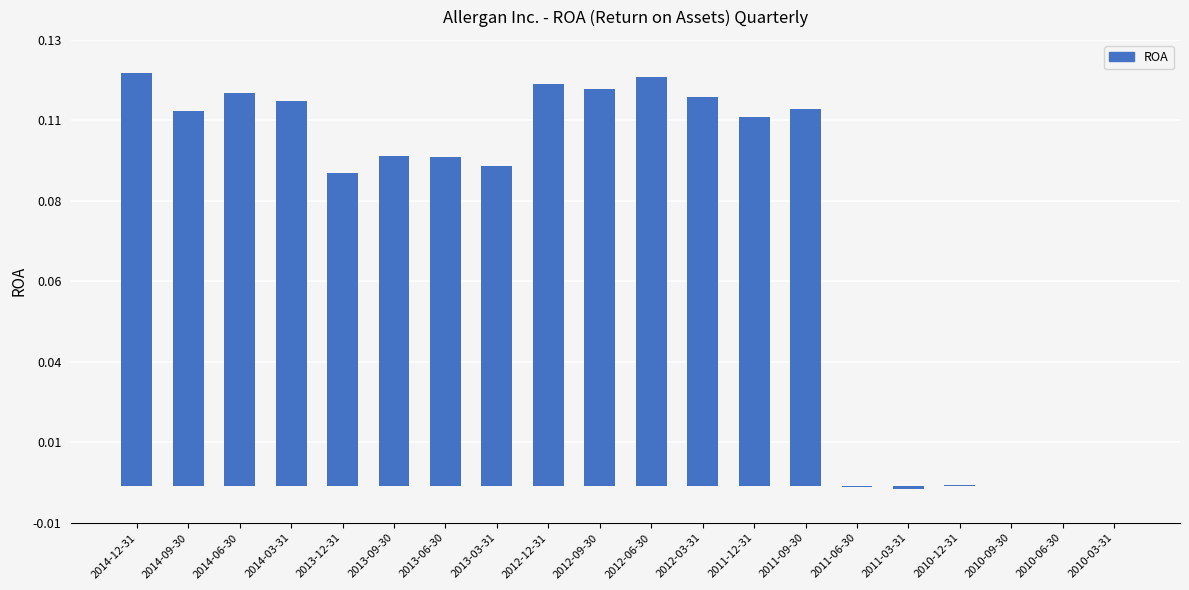

True or false: the data shows -0.0 at 2011-06-30.

True